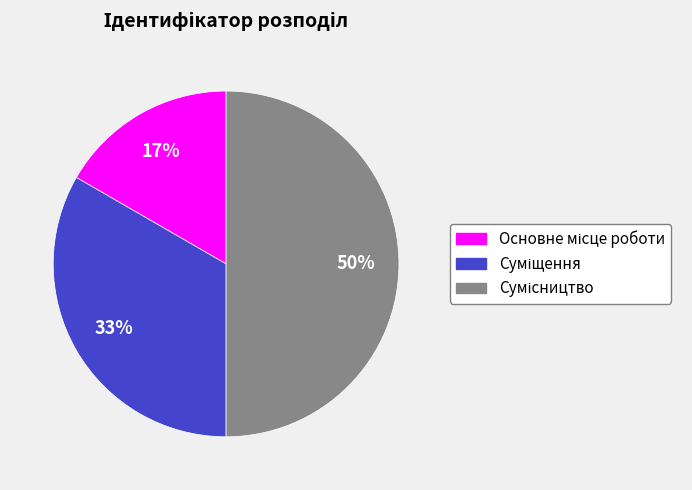

To the nearest percent, what is the average slice percentage?

33%